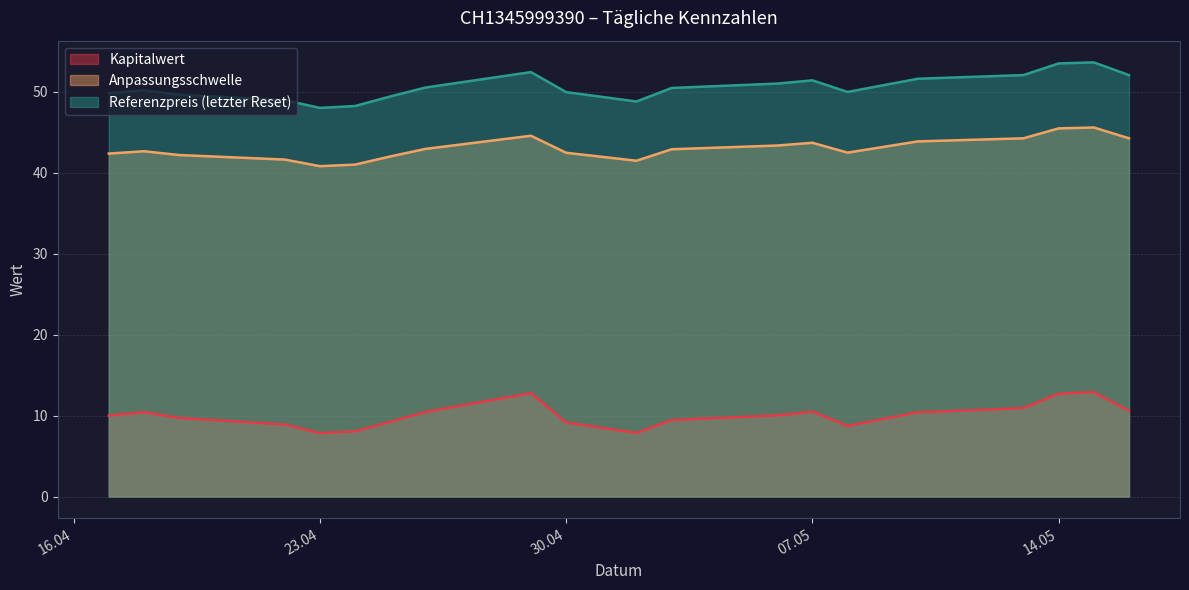

Is the value of Anpassungsschwelle at 2024-04-19 greater than the value of Kapitalwert at 2024-05-02?

Yes